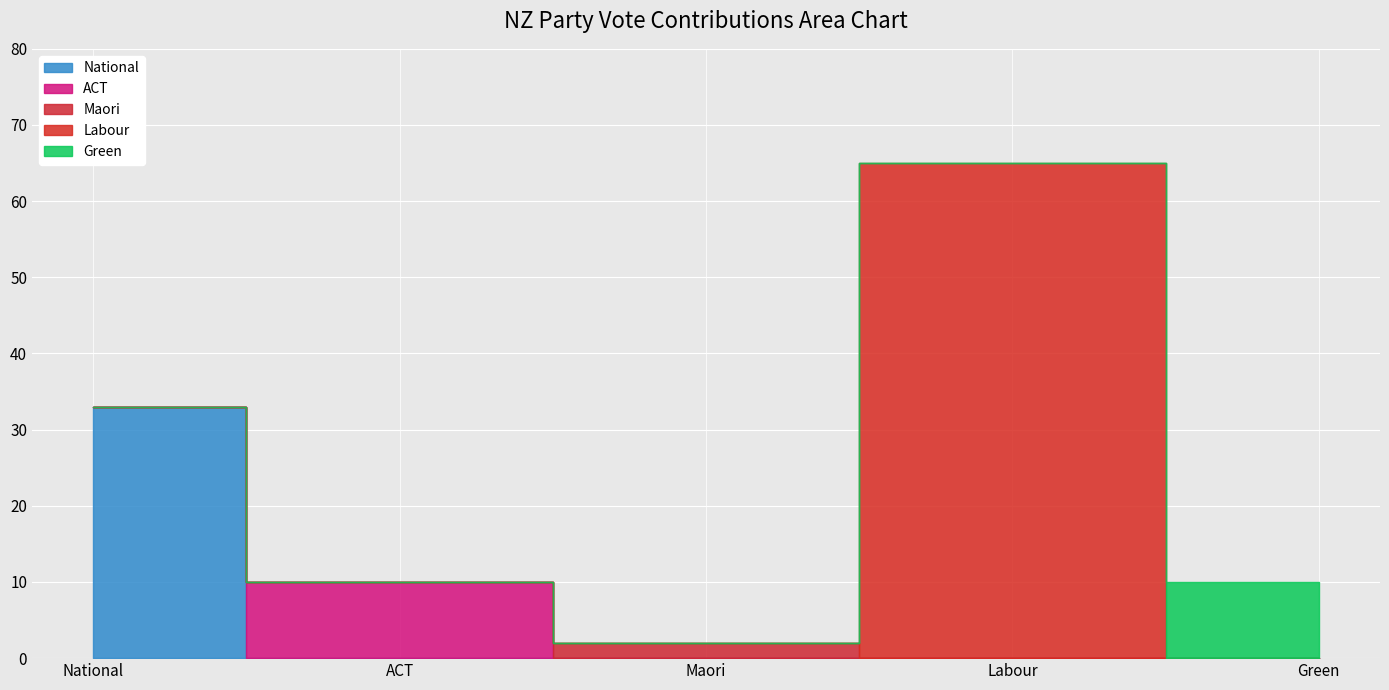

Reading left to right, list all the values displayed in this chart.

National=33	ACT=10	Maori=2	Labour=65	Green=10